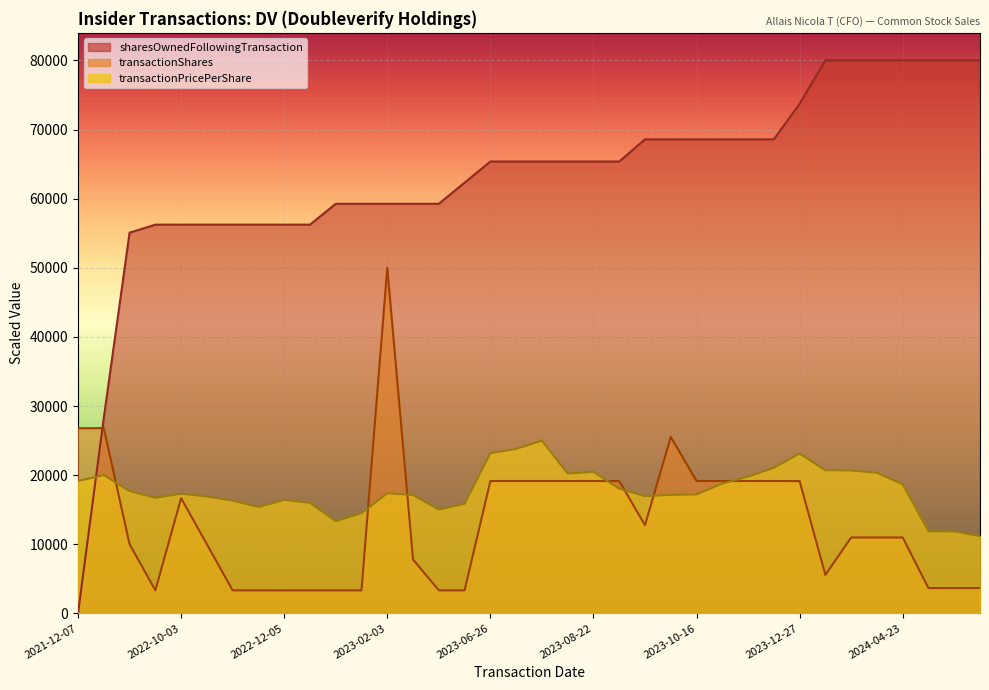

What is the label of the 19th point from the right?

2023-07-06